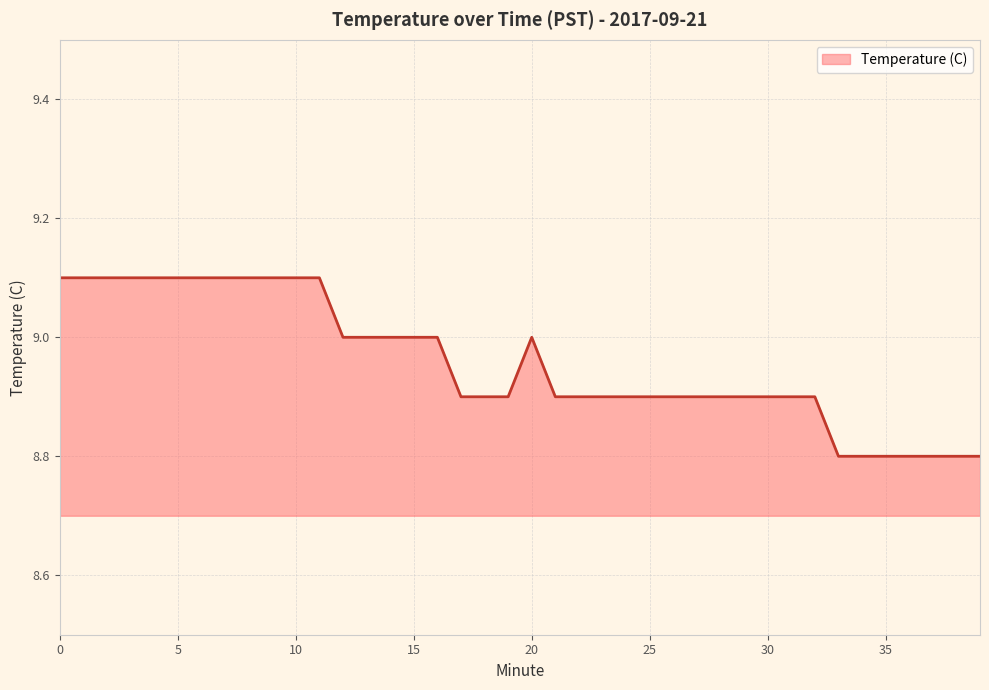

Reading left to right, transcribe all the data shown in this chart.

9.1	9.1	9.1	9.1	9.1	9.1	9.1	9.1	9.1	9.1	9.1	9.1	9.0	9.0	9.0	9.0	9.0	8.9	8.9	8.9	9.0	8.9	8.9	8.9	8.9	8.9	8.9	8.9	8.9	8.9	8.9	8.9	8.9	8.8	8.8	8.8	8.8	8.8	8.8	8.8